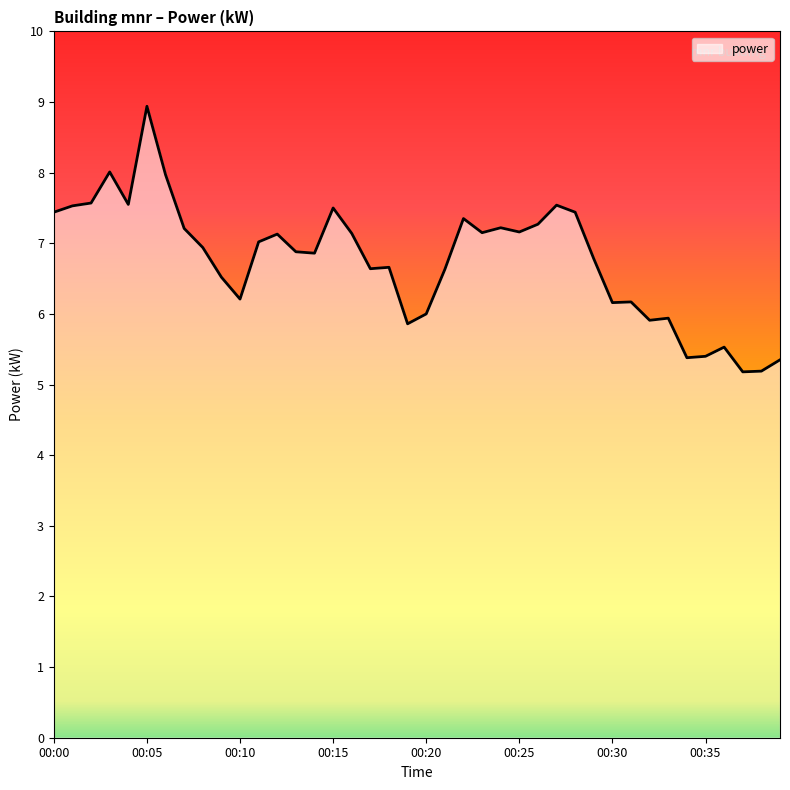

What is the smallest value displayed?

5.2